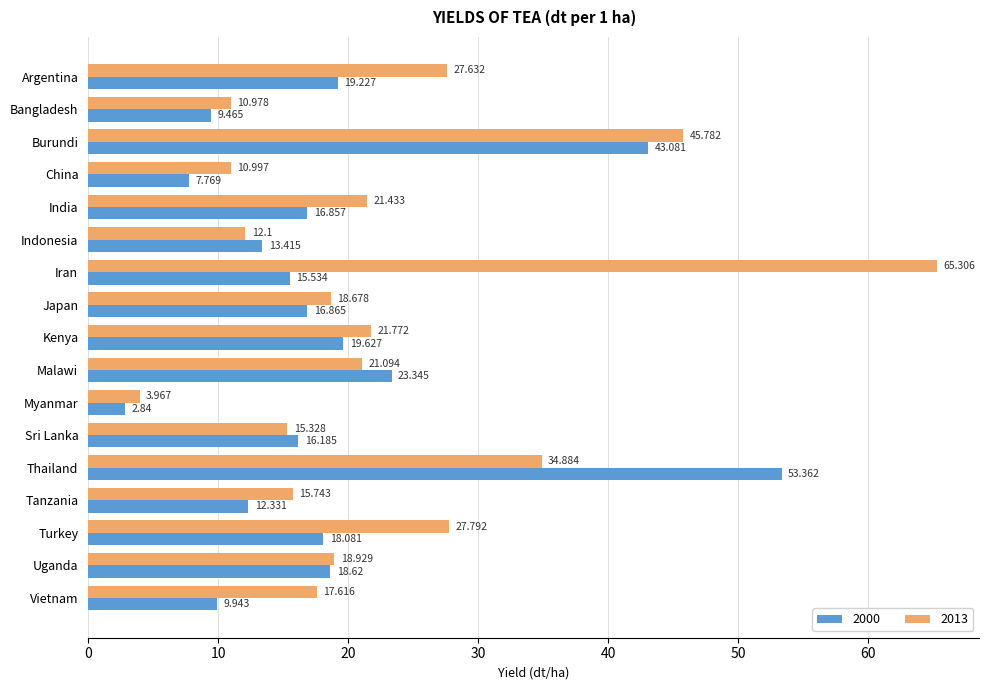

At which category is the sum across all series the highest?

Burundi